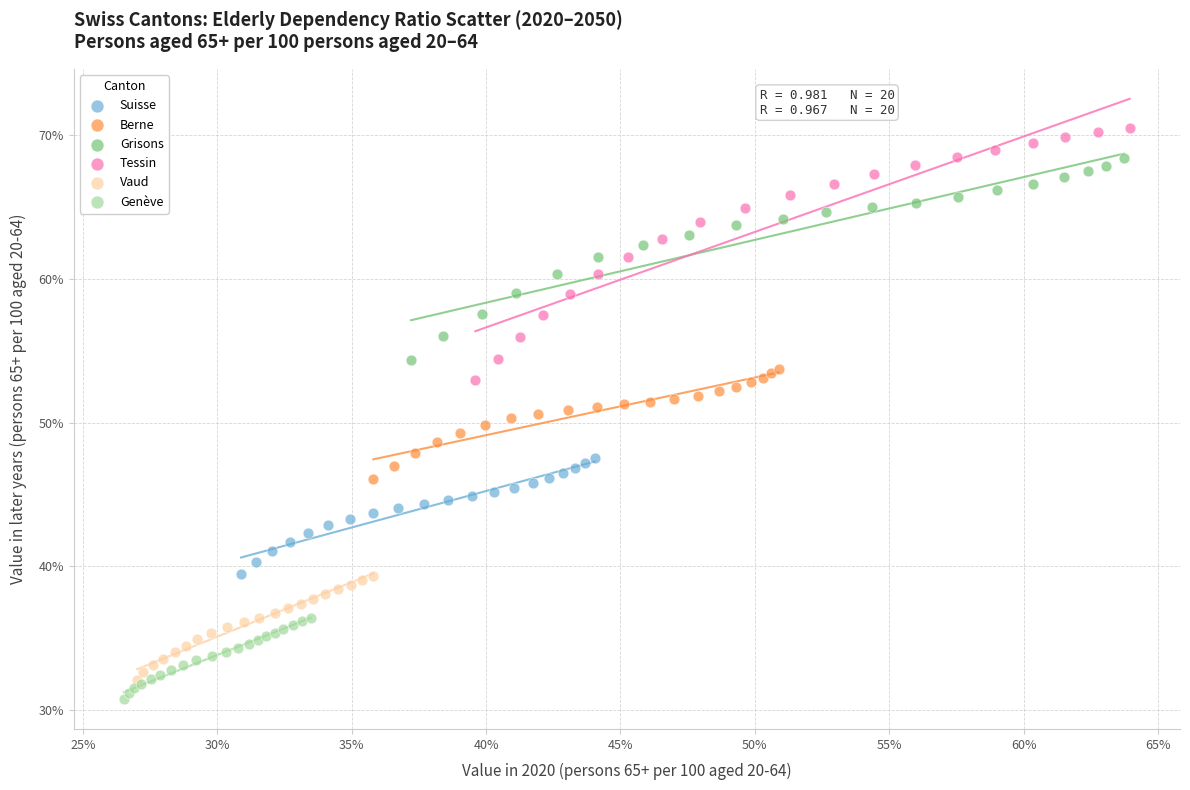

Which series has the widest spread of Y values?

Tessin